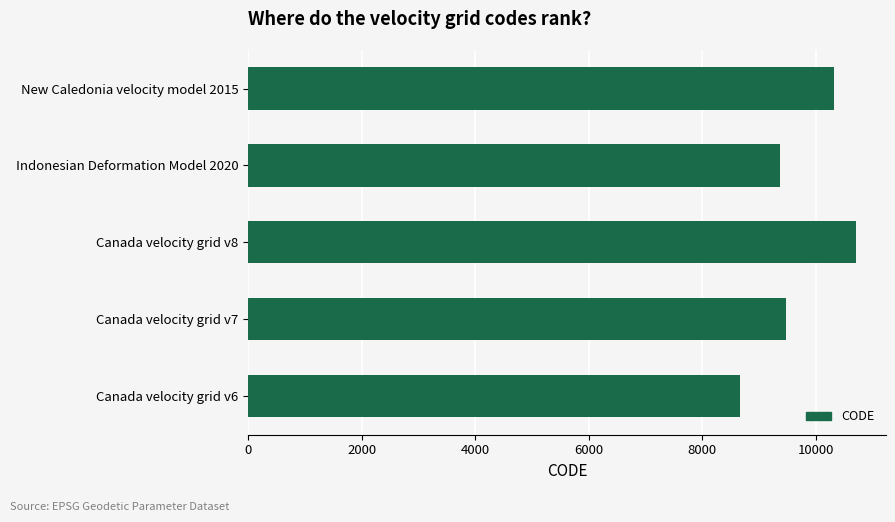

What is the minimum value shown in the chart?

8676